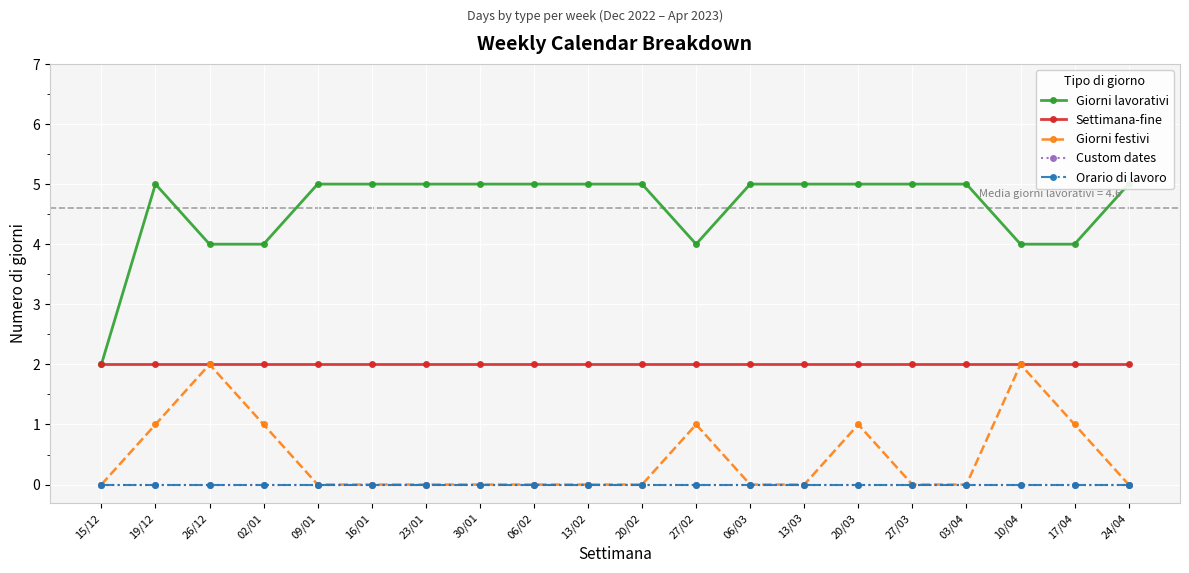

True or false: Settimana-fine and Giorni lavorativi intersect in this chart.

False